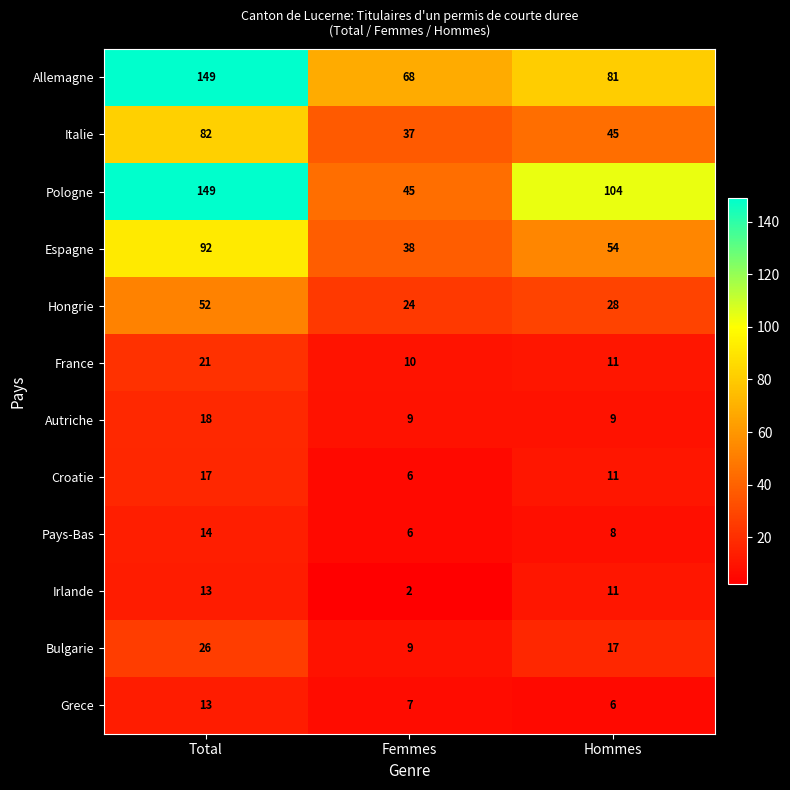

What value does the Allemagne series have at Femmes?

68